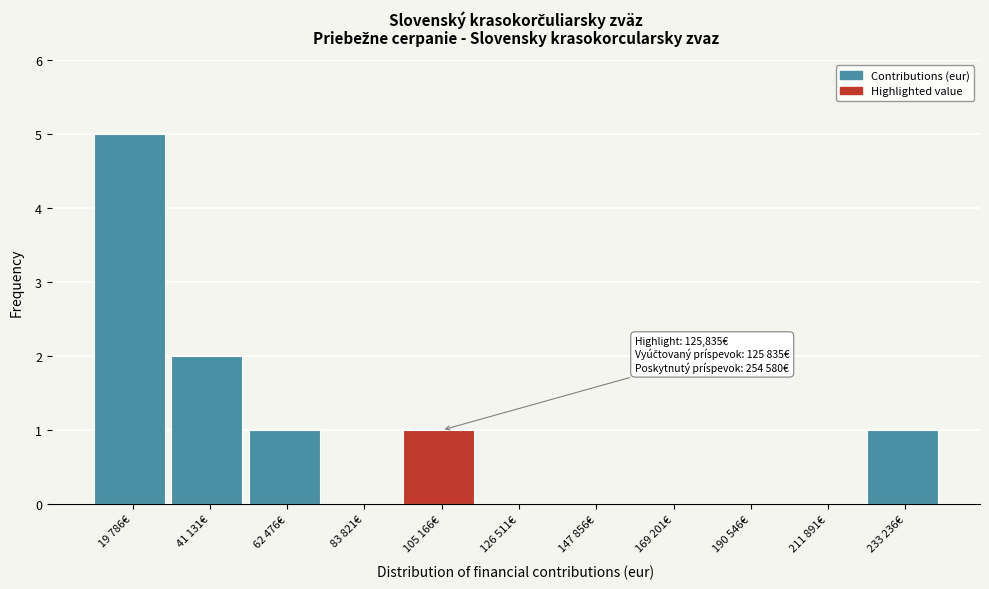

Reading left to right, extract all data points from this chart.

19 786€=5	41 131€=2	62 476€=1	83 821€=0	105 166€=1	126 511€=0	147 856€=0	169 201€=0	190 546€=0	211 891€=0	233 236€=1